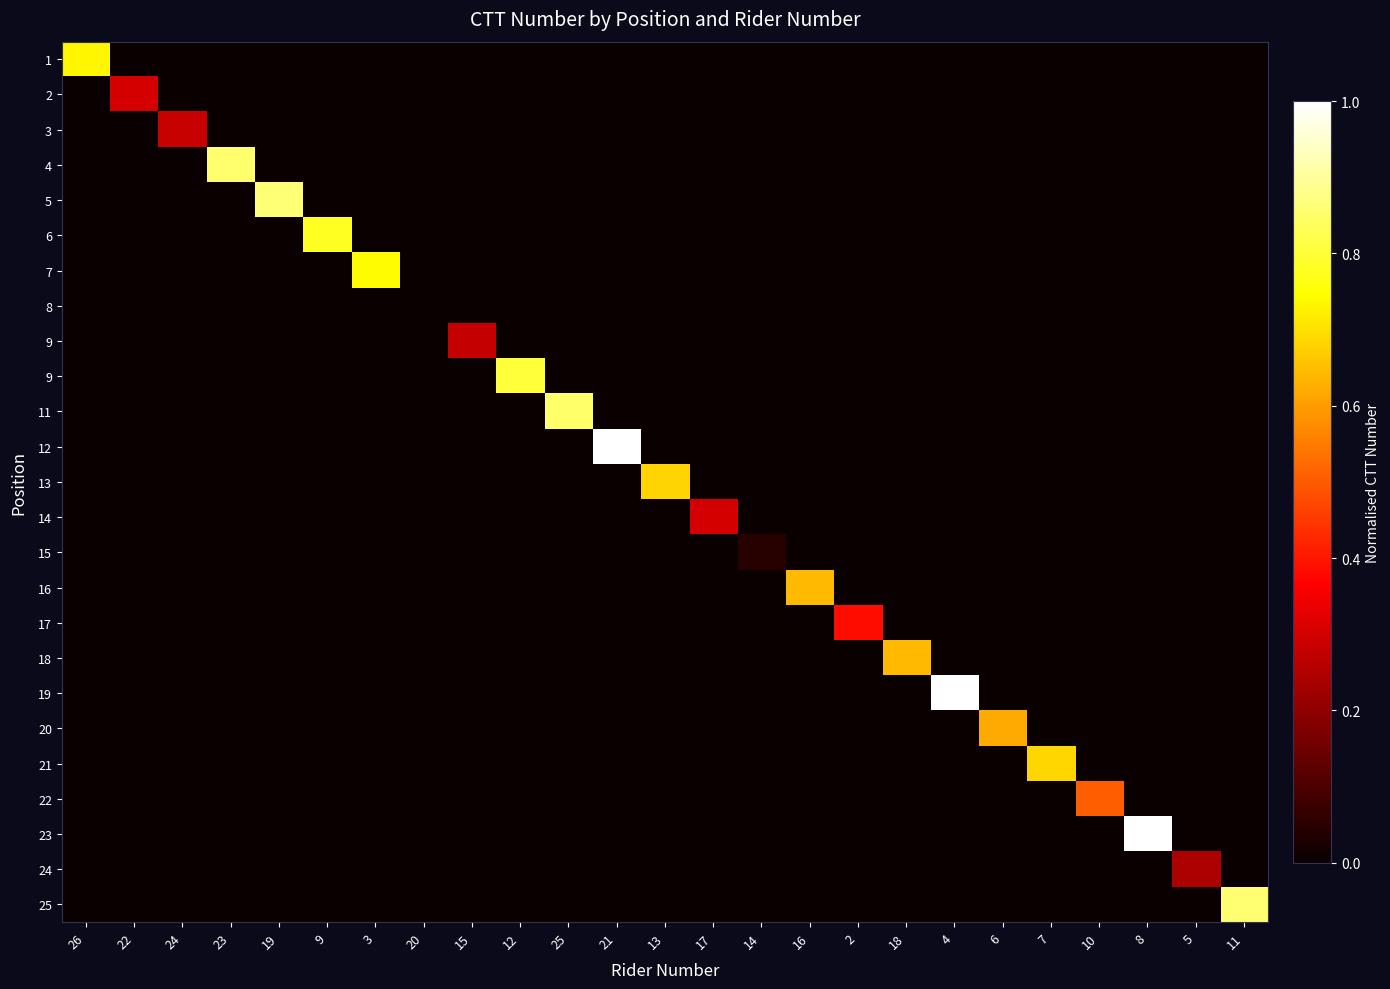

At how many categories does at least one series exceed 0?

24